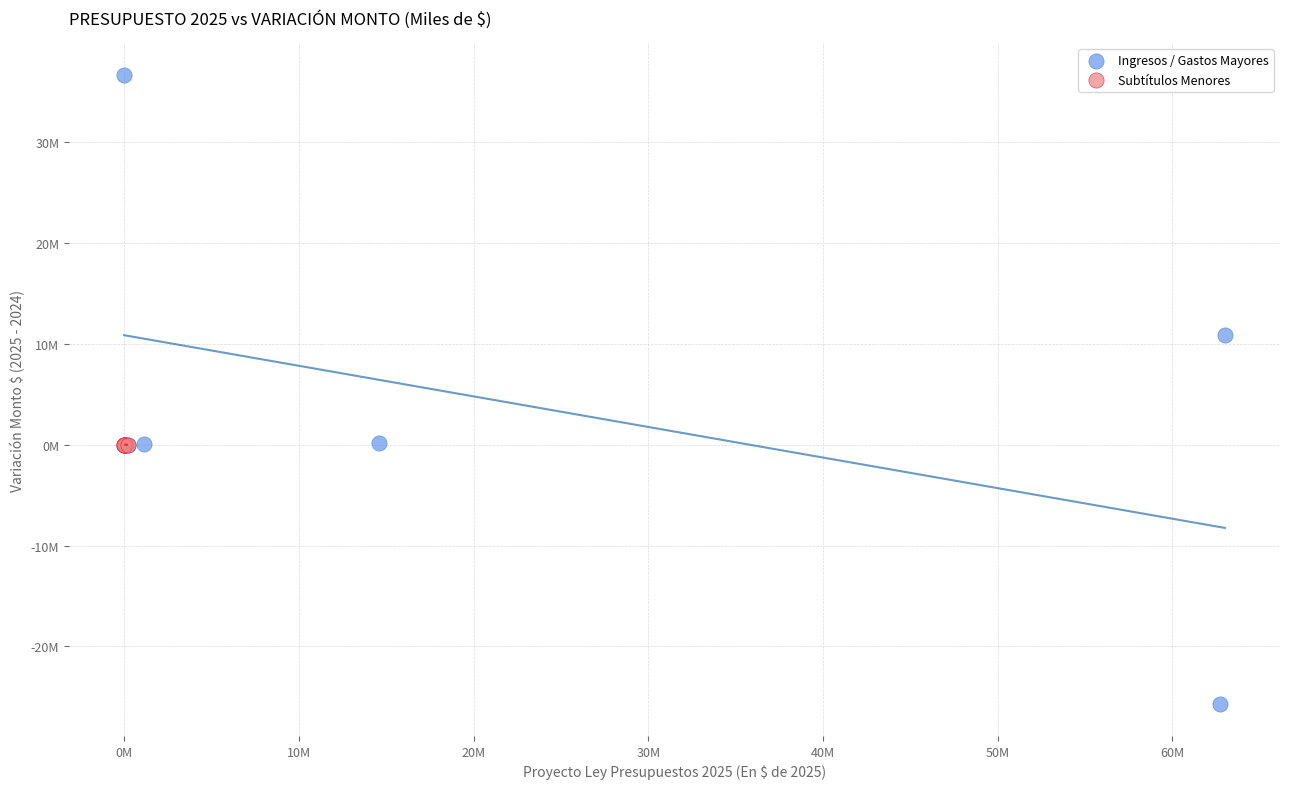

Which series has the widest spread of Y values?

Ingresos / Gastos Mayores